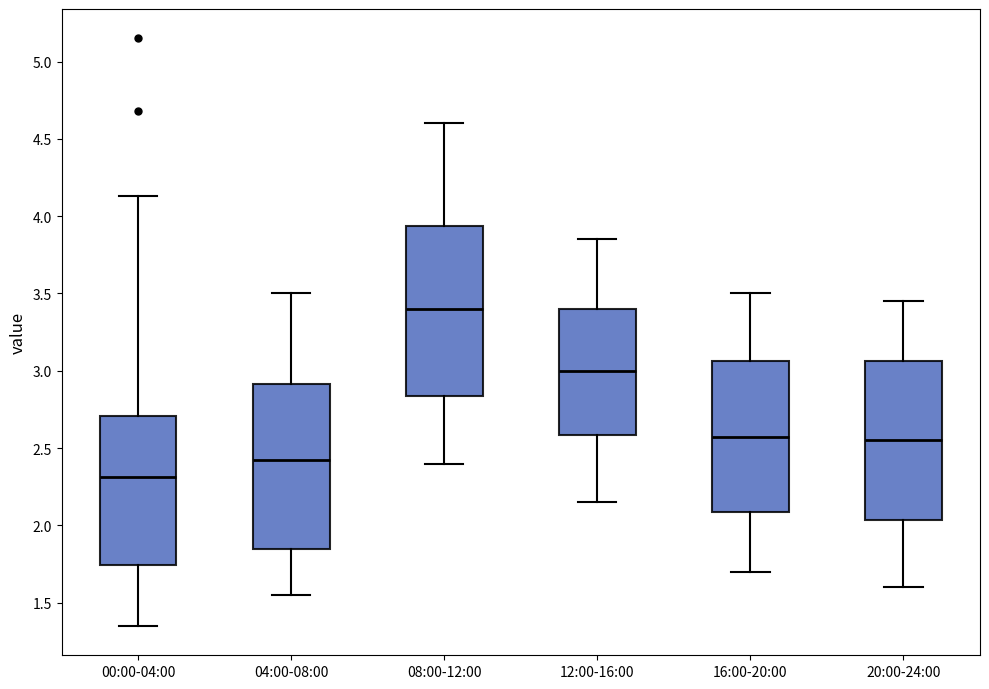

Where is the upper edge of the box for 20:00-24:00 on the y-axis? The values are not printed on the chart, so give them approximately, as read against the axis.

3.05